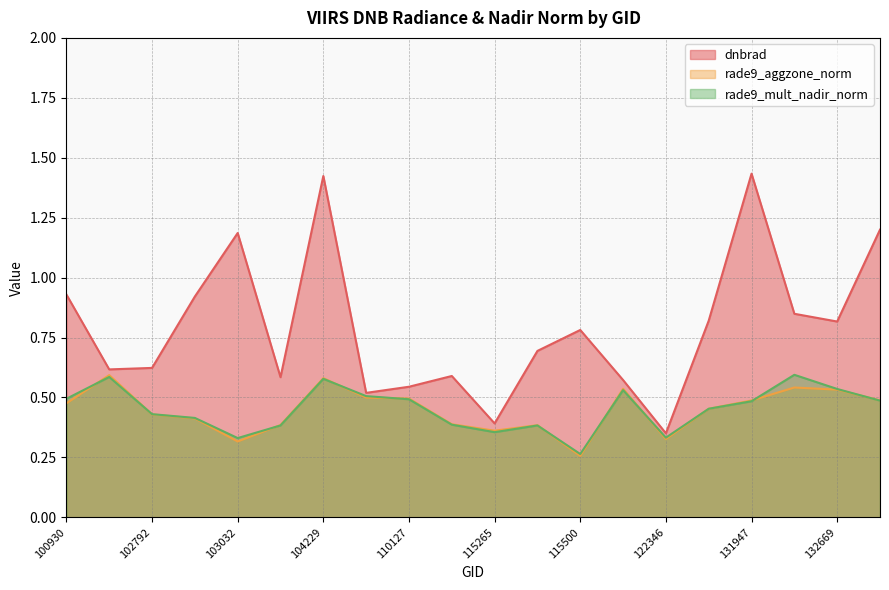

The dnbrad series shows 0.9 at 102912. True or false?

True